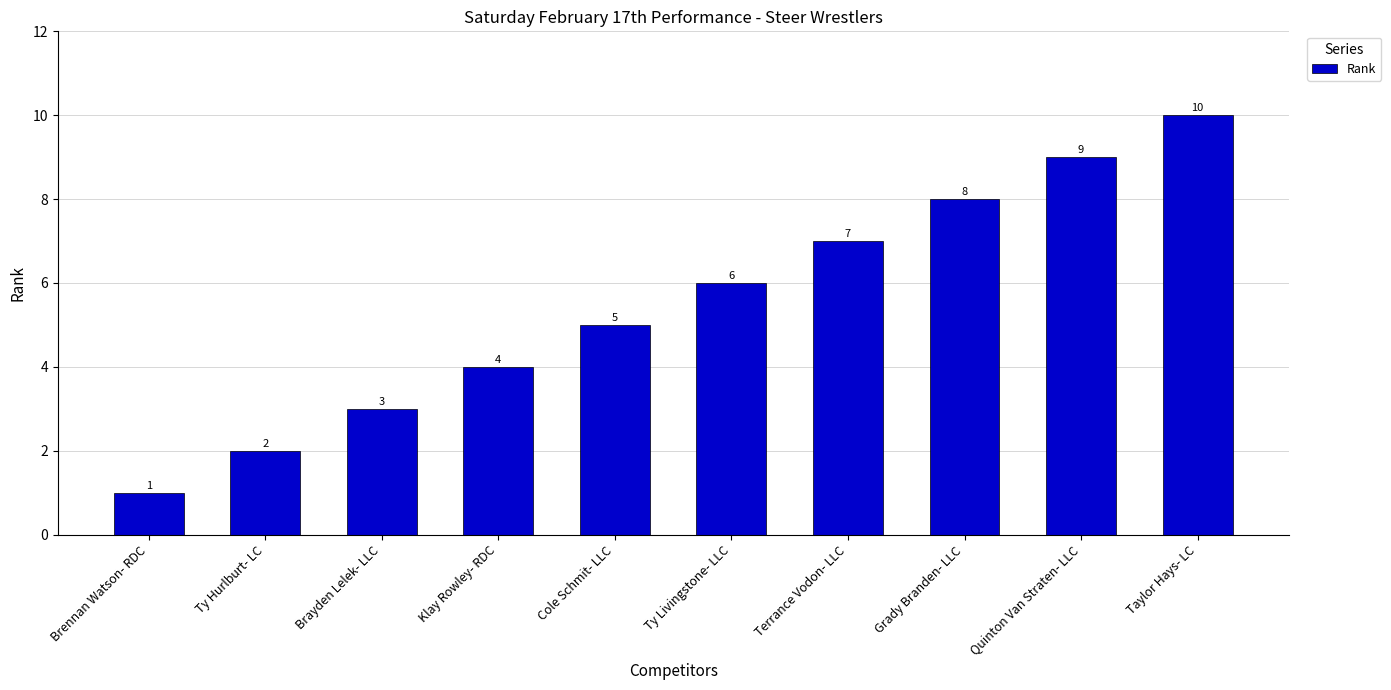

True or false: the data shows 14 at Quinton Van Straten- LLC.

False